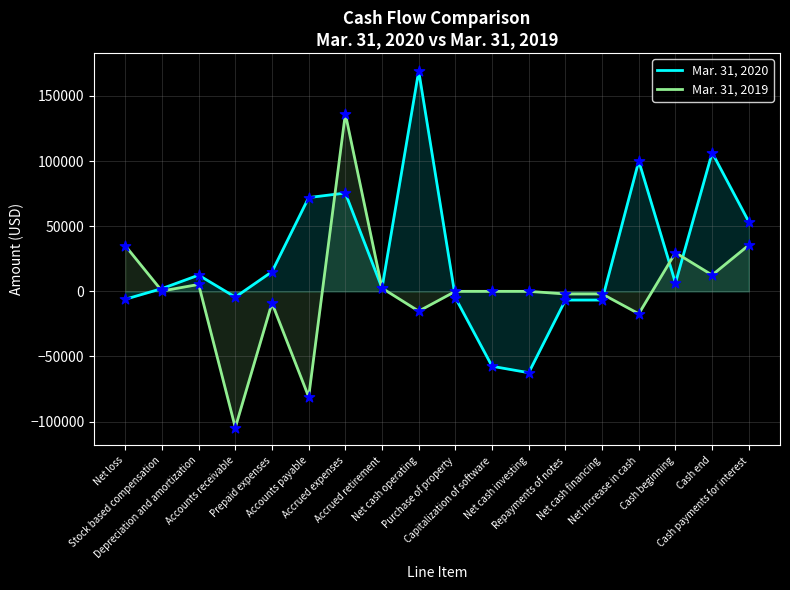

Which series contains the highest Y value?

Mar. 31, 2020